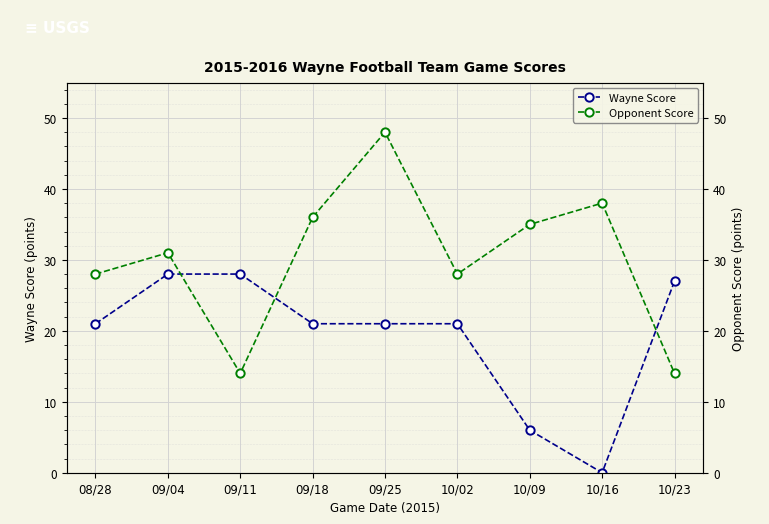

List the series in order of their overall mean, lowest first.

Wayne Score, Opponent Score